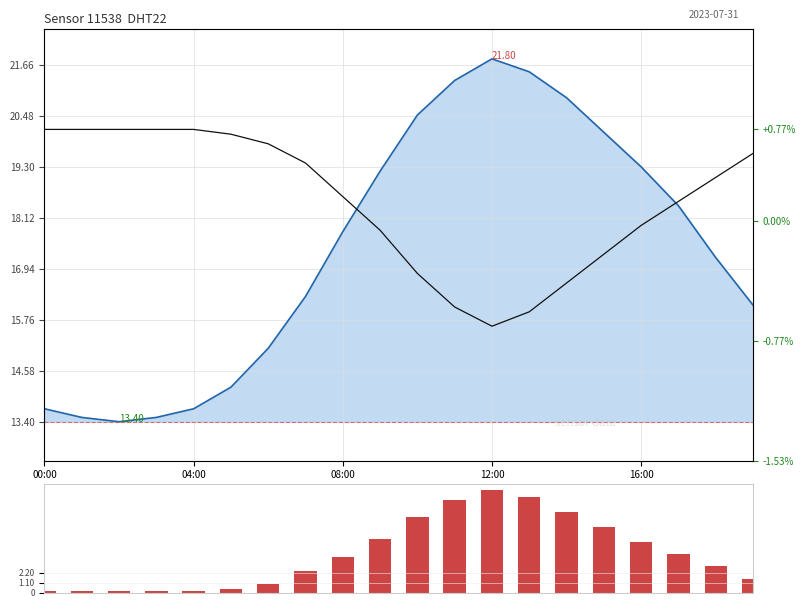

Which has a higher value, 7 or 16:00?

7